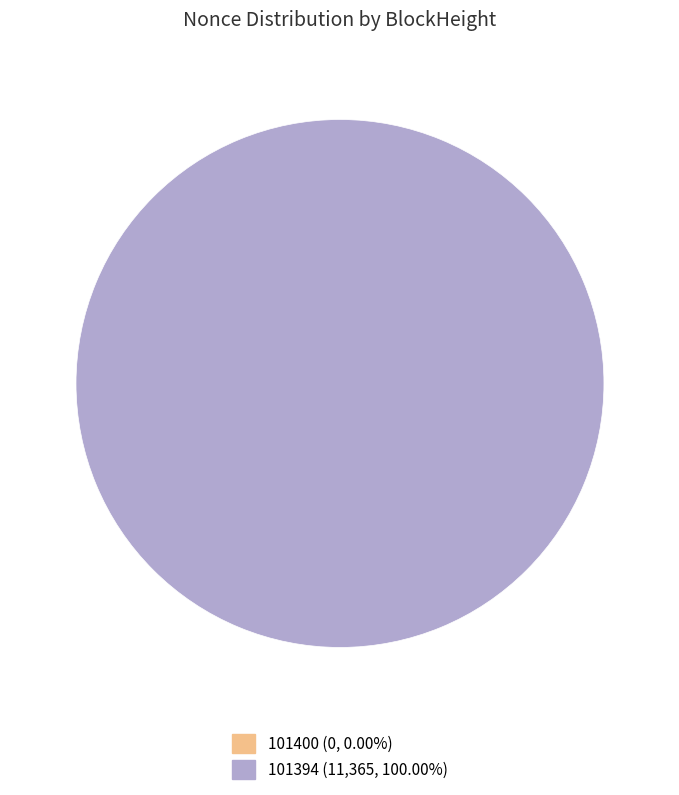

How much of the chart is everything except 101400?

100.0%